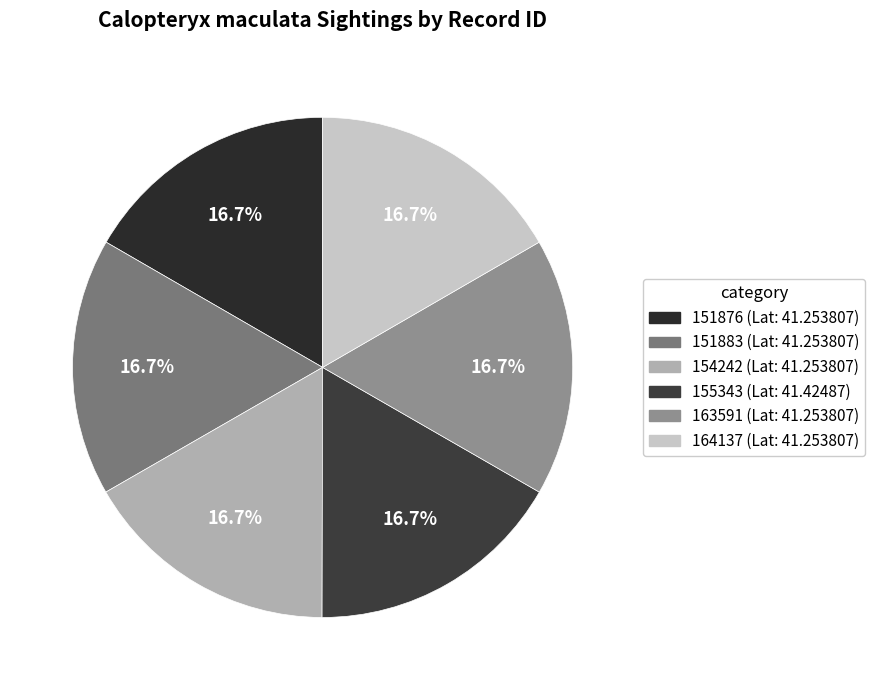

Combined, do 151876 and 163591 account for over 50%?

No